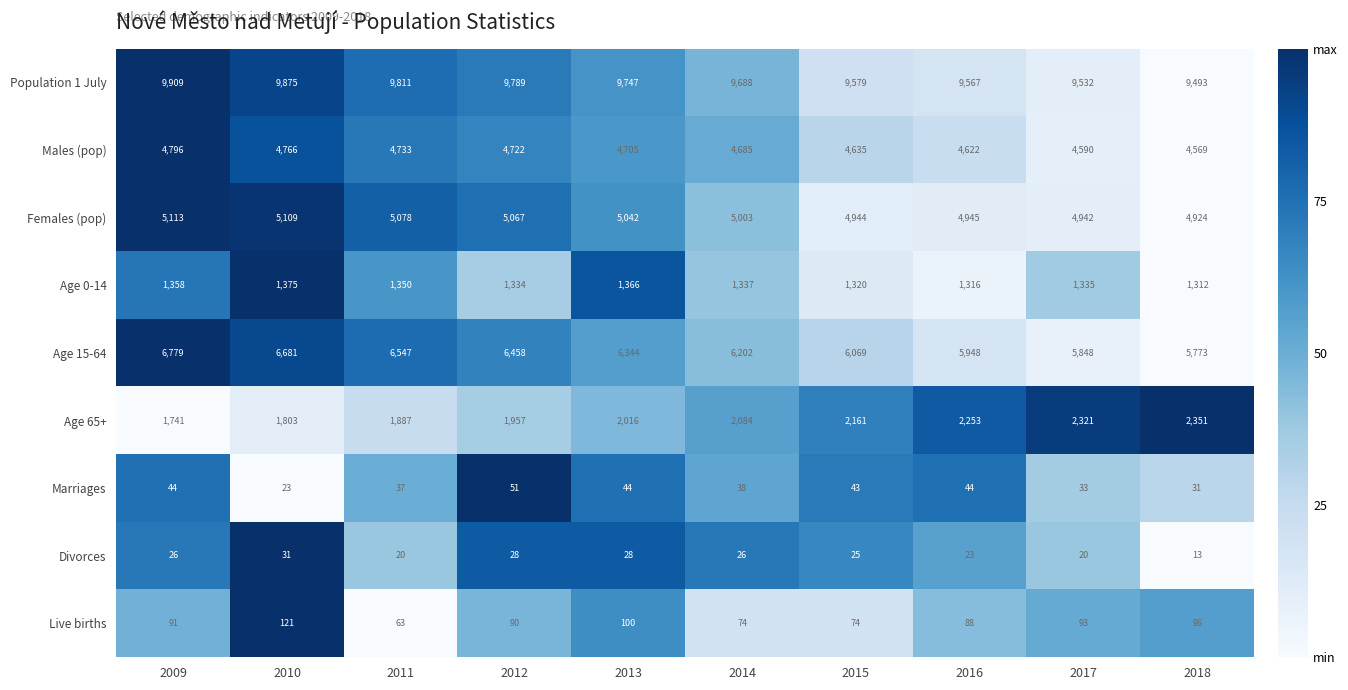

What is the difference between the Age 65+ values at 2018 and 2013?

335